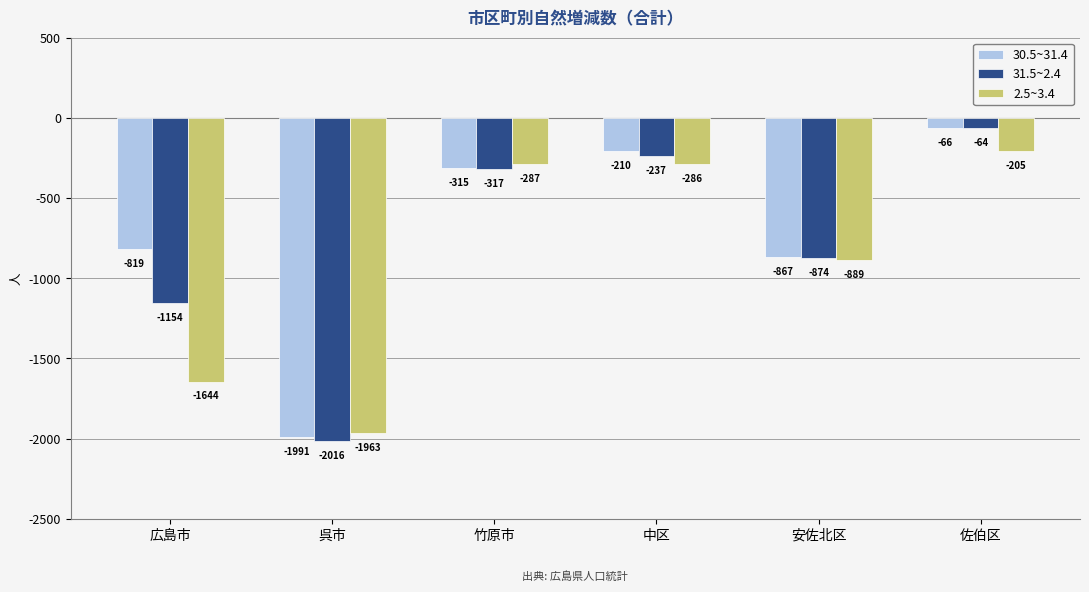

What is the label of the 6th bar from the left?

佐伯区